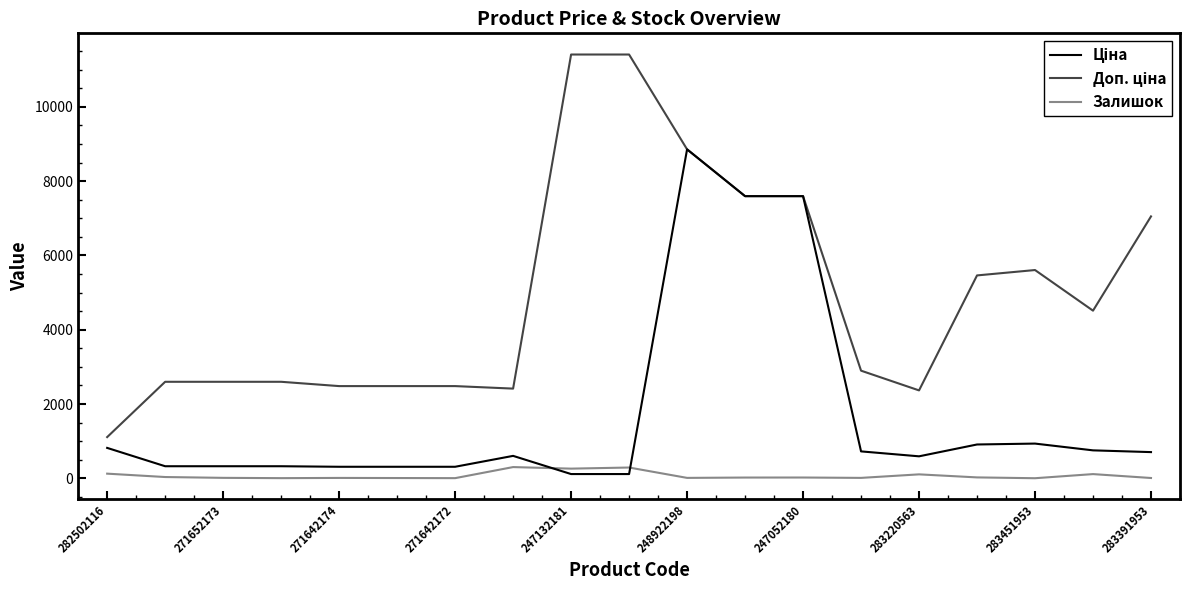

What is the greatest value displayed?

11410.0